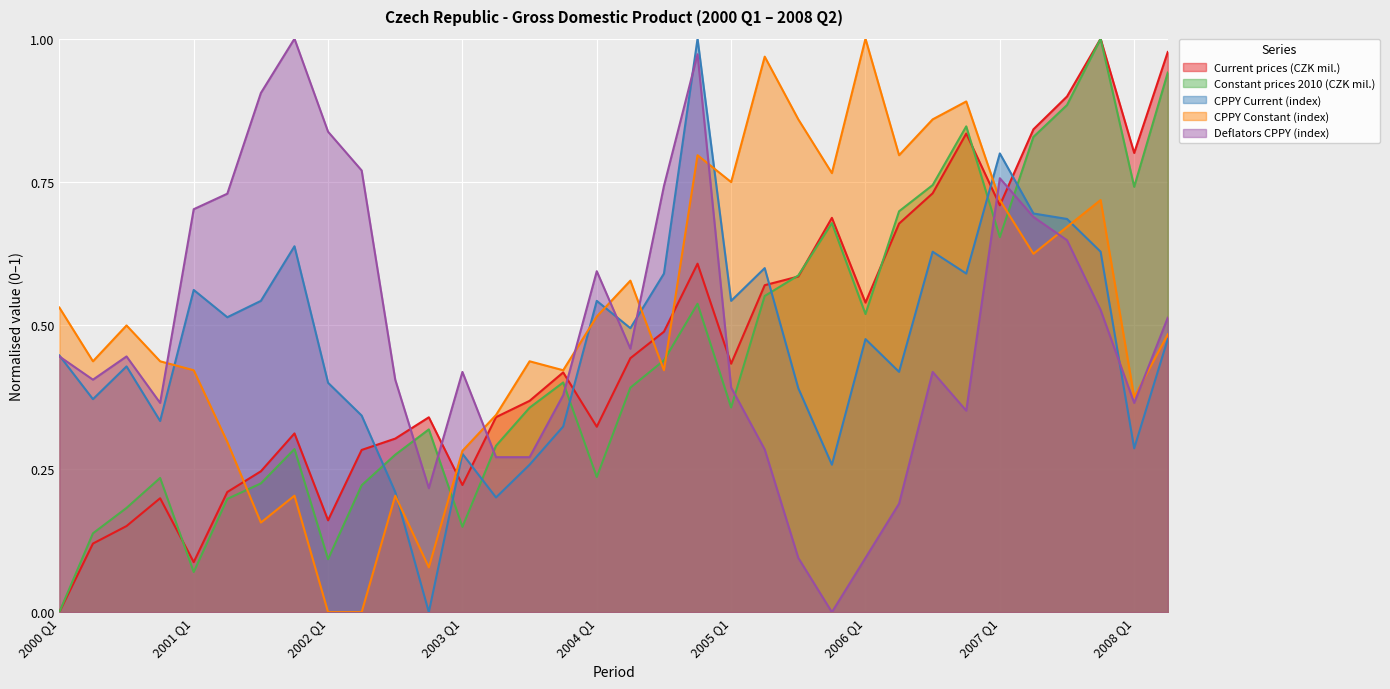

Between 2004 Q2 and 2000 Q2, which is larger?

2004 Q2